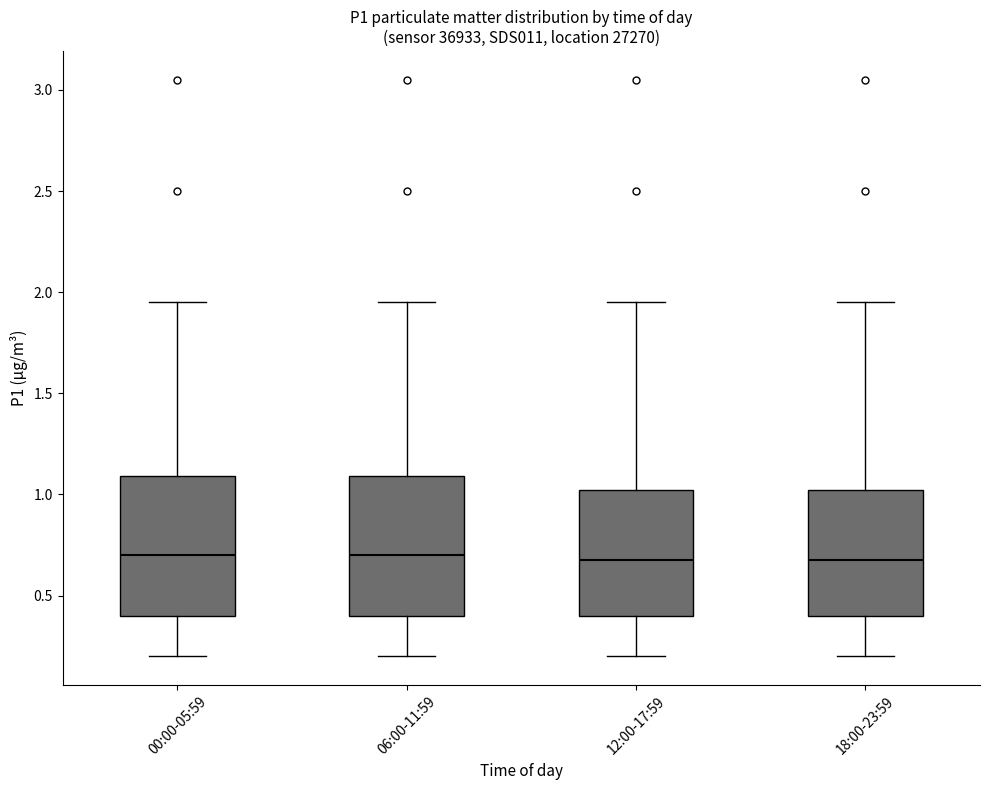

Reading left to right, transcribe this box plot: for each box, give where its median line is, the range the box spans, and where its two whiskers end, as read against the y-axis. The values are not printed on the chart, so give them approximately, as read against the axis.

00:00-05:59: median 0.70, box 0.40 to 1.10, whiskers 0.20 to 1.95
06:00-11:59: median 0.70, box 0.40 to 1.10, whiskers 0.20 to 1.95
12:00-17:59: median 0.70, box 0.40 to 1.00, whiskers 0.20 to 1.95
18:00-23:59: median 0.70, box 0.40 to 1.00, whiskers 0.20 to 1.95